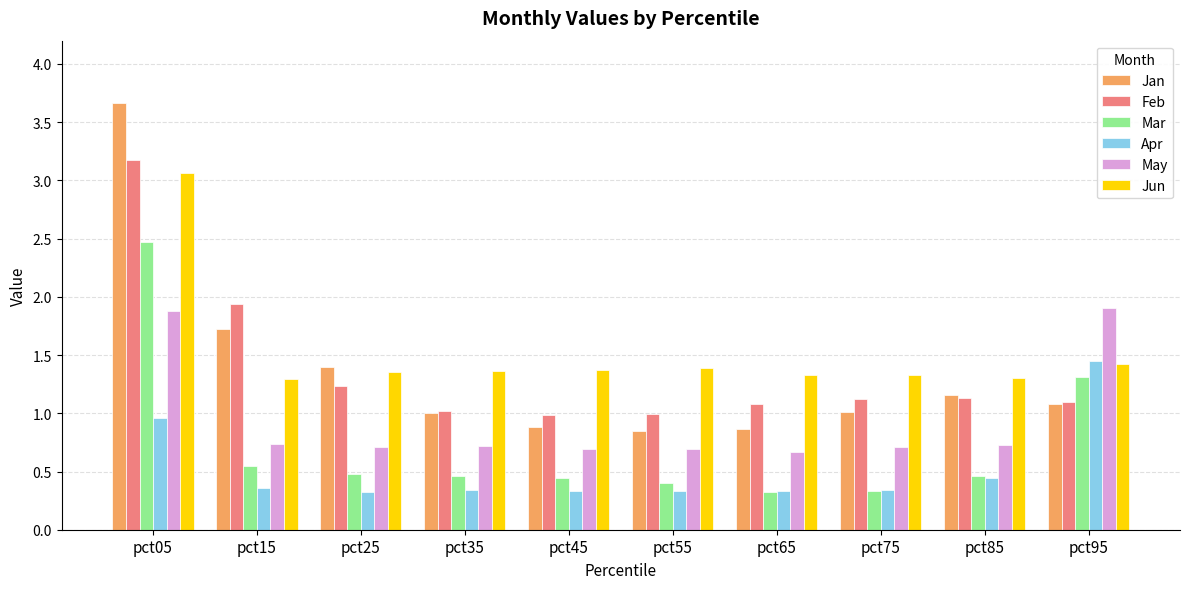

How many Mar values are between 0 and 1?

8